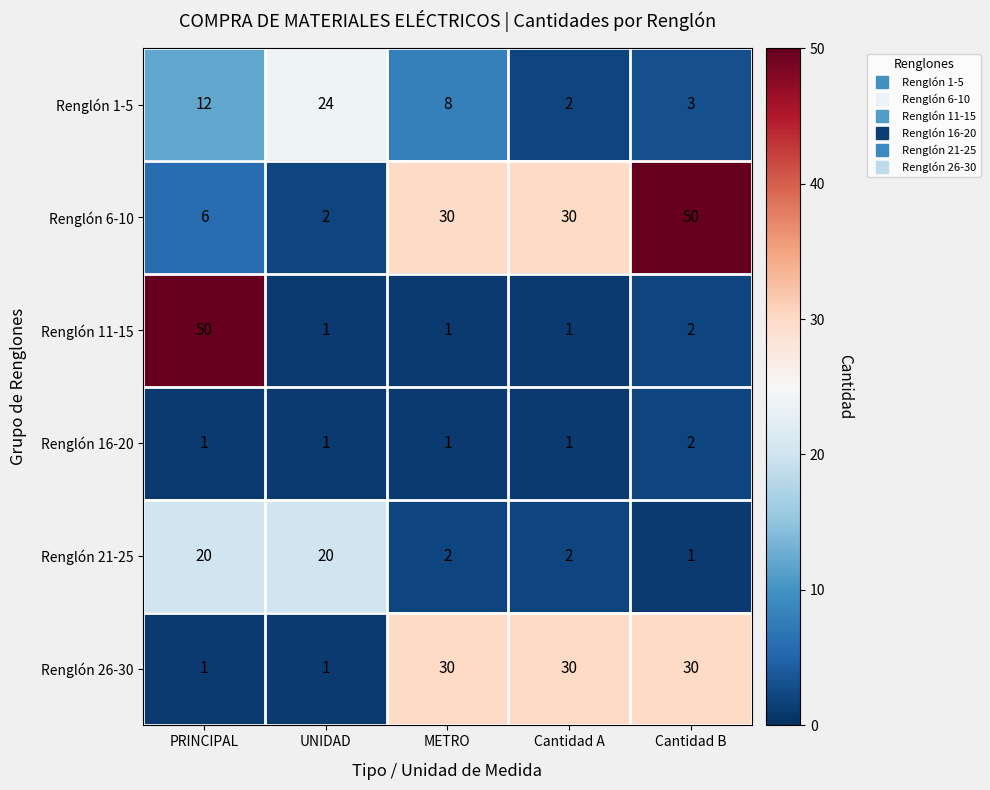

True or false: Renglón 21-25 has a value of 20 at PRINCIPAL.

True